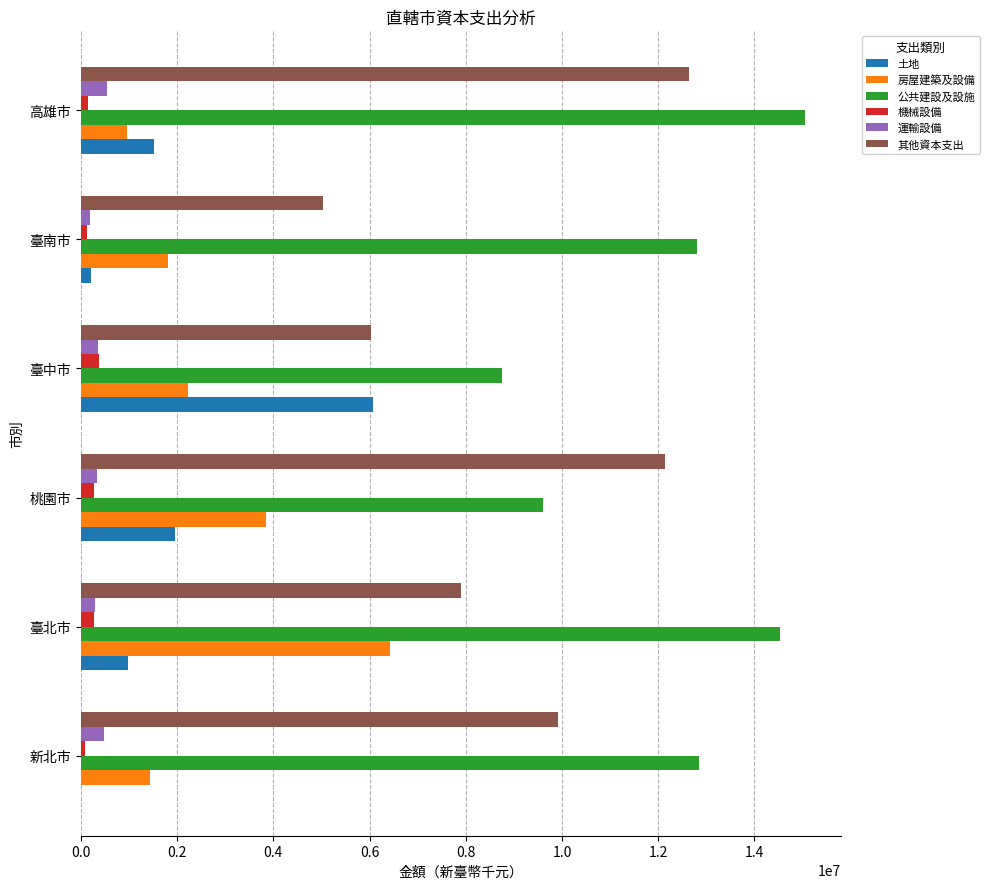

What is the maximum value for 運輸設備?

547172